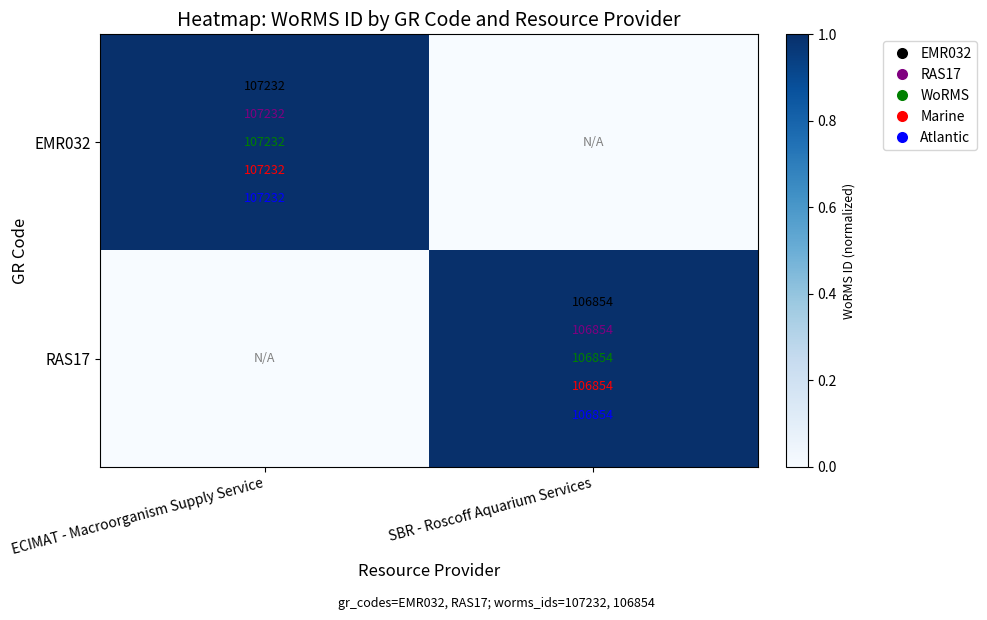

The EMR032 series shows 107232 at ECIMAT - Macroorganism Supply Service. True or false?

True